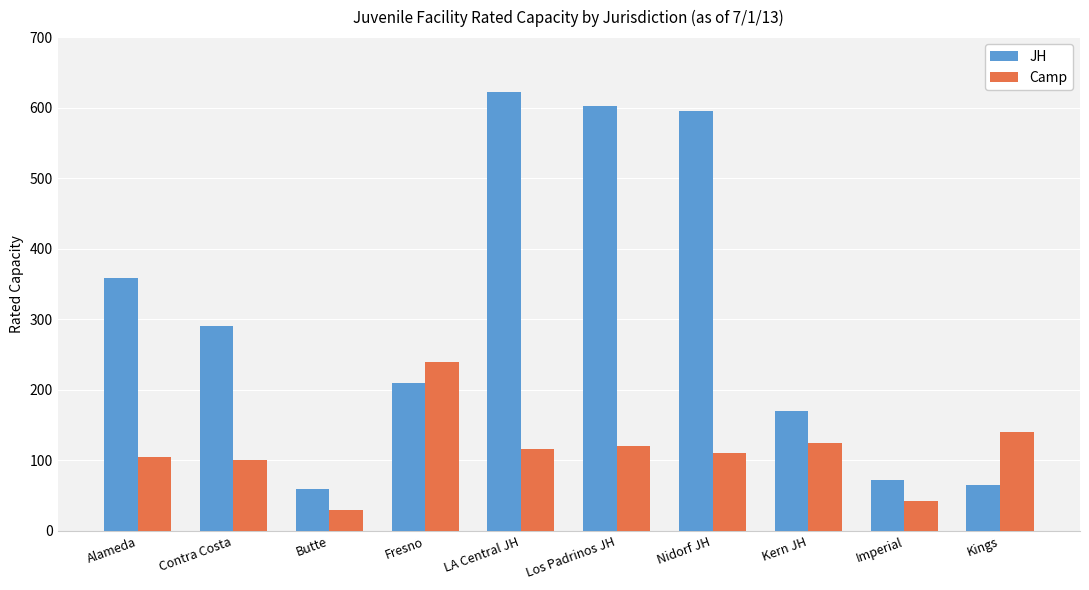

Is it true that JH equals 29 at Butte?

False